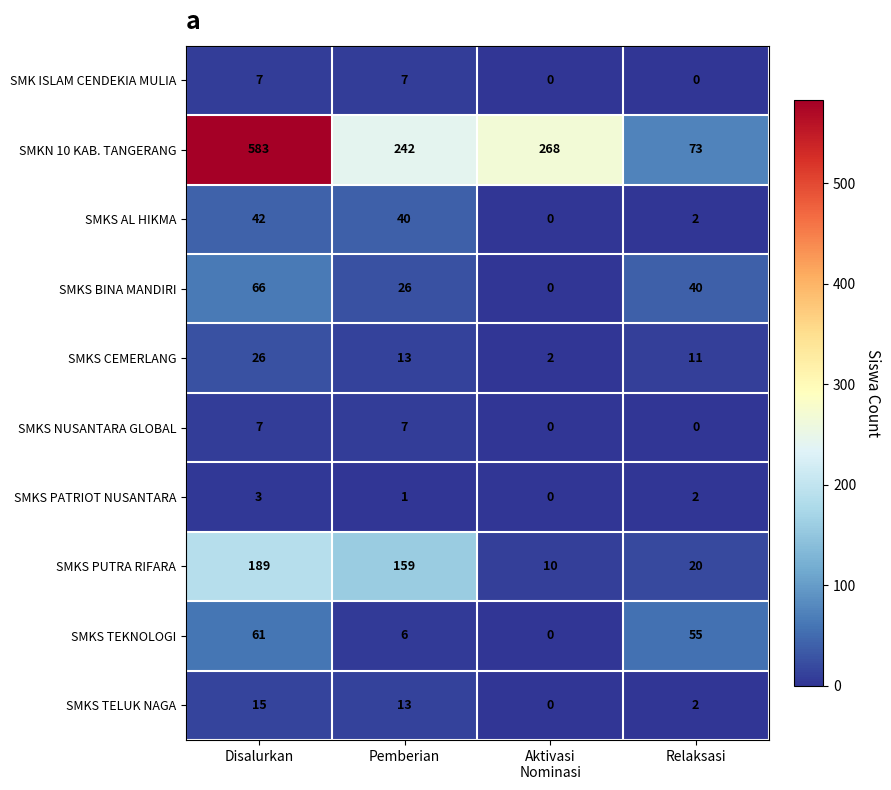

At which label does SMKS PUTRA RIFARA reach its peak?

Disalurkan